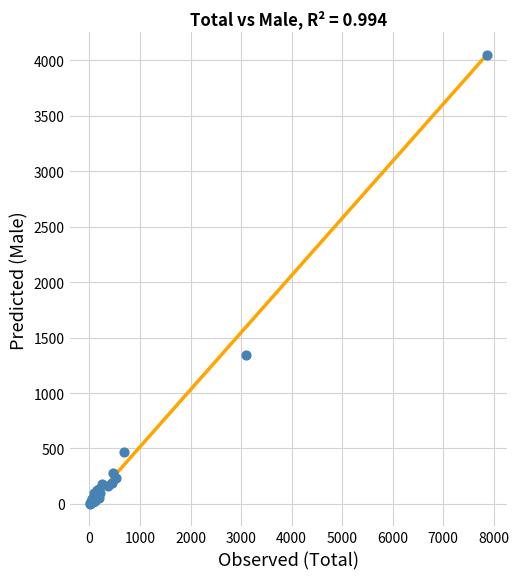

What Y value in the scatter plot is closest to 2026?

1340